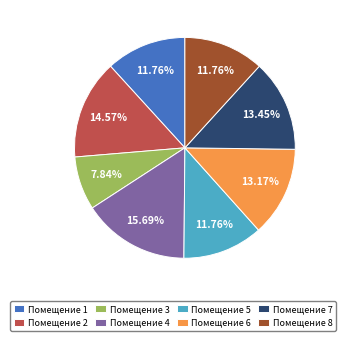

Which category has the smallest portion of the pie?

Помещение 3